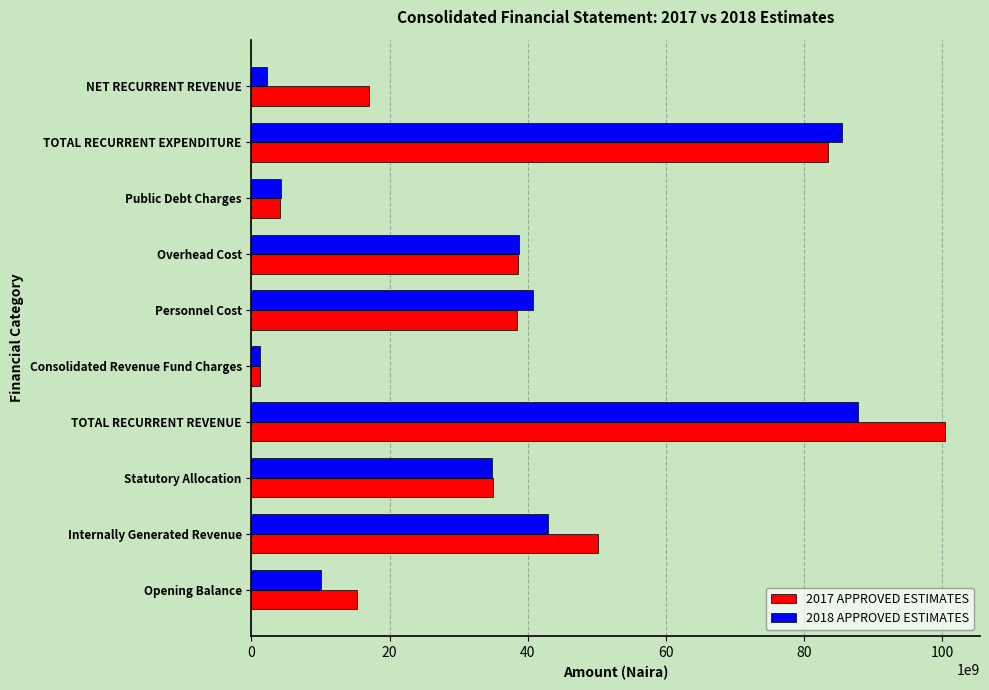

The value of 2018 APPROVED ESTIMATES at Internally Generated Revenue is 42920096876.1. True or false?

True